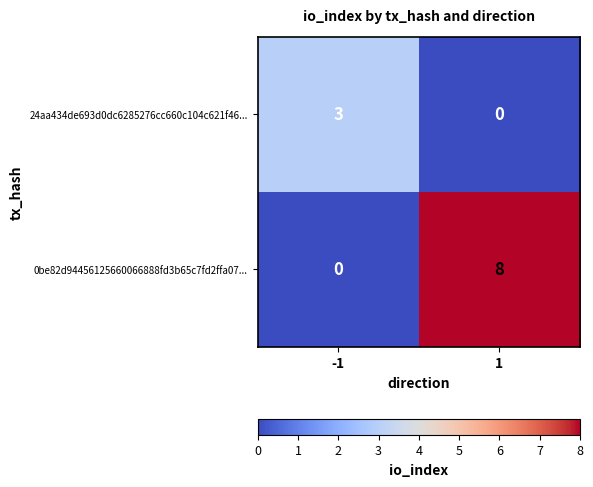

Which series has the widest spread of values?

0be82d94456125660066888fd3b65c7fd2ffa07...